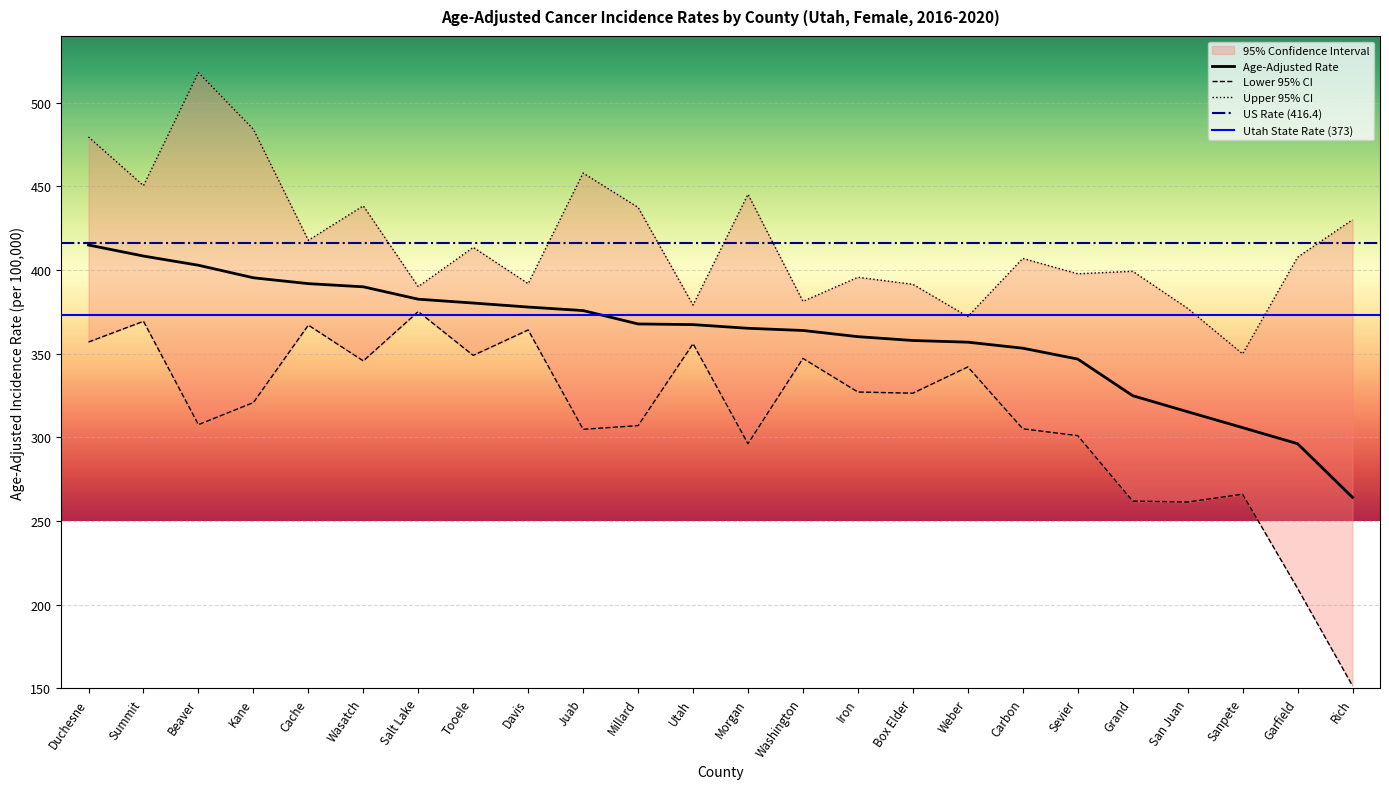

Reading left to right, transcribe all the data shown in this chart.

Age-Adjusted Rate: 415.0	408.4	402.9	395.4	391.9	390.0	382.6	380.3	377.9	375.8	367.8	367.4	365.2	363.9	360.2	357.9	356.9	353.3	346.8	324.9	315.3	305.8	296.2	264.1
Lower 95% CI: 357.0	369.4	307.6	320.8	367.1	345.7	375.2	349.0	364.2	304.8	307.0	356.0	296.2	347.2	327.1	326.4	342.1	305.1	301.0	261.9	261.3	266.0	209.7	151.4
Upper 95% CI: 479.6	450.5	518.1	484.2	417.8	438.4	390.1	413.6	391.9	458.0	437.5	379.1	445.3	381.3	395.7	391.5	372.2	407.0	397.8	399.3	377.1	349.9	407.7	430.1